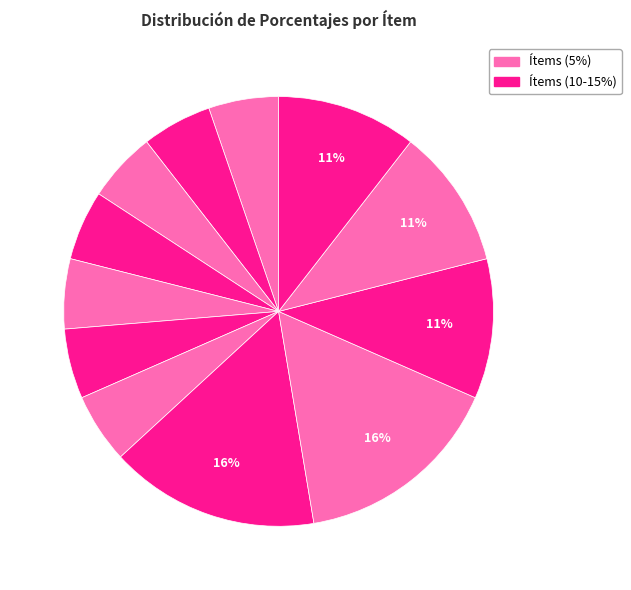

Count the number of slices in the pie.

12